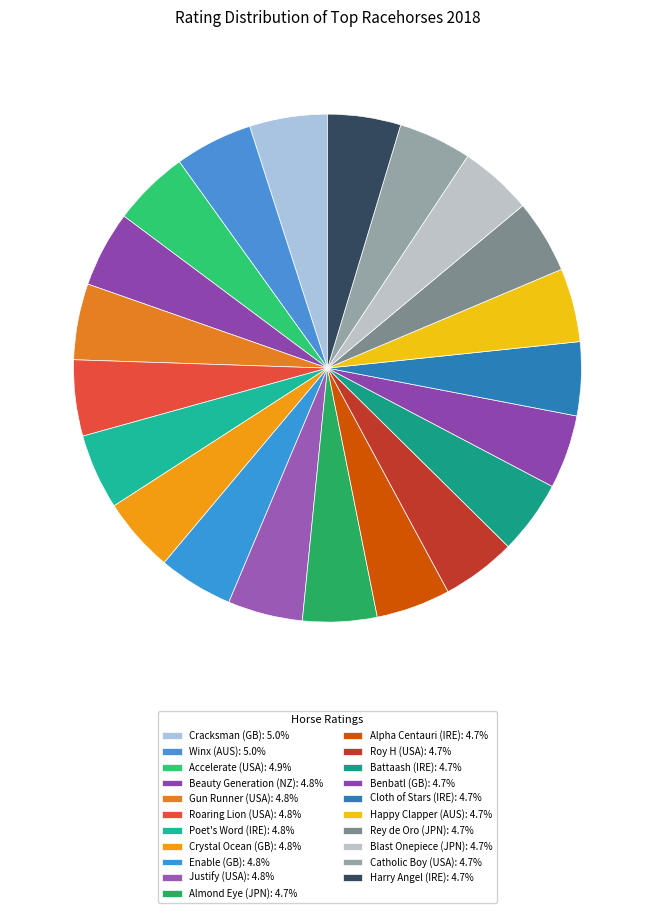

How many segments does this pie chart have?

21